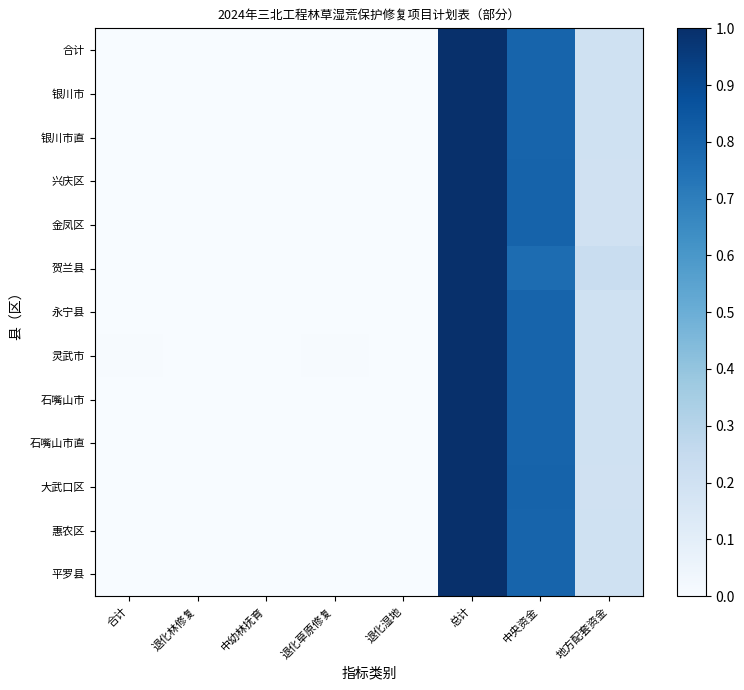

Which series changed the most between 退化林修复 and 总计?

银川市直